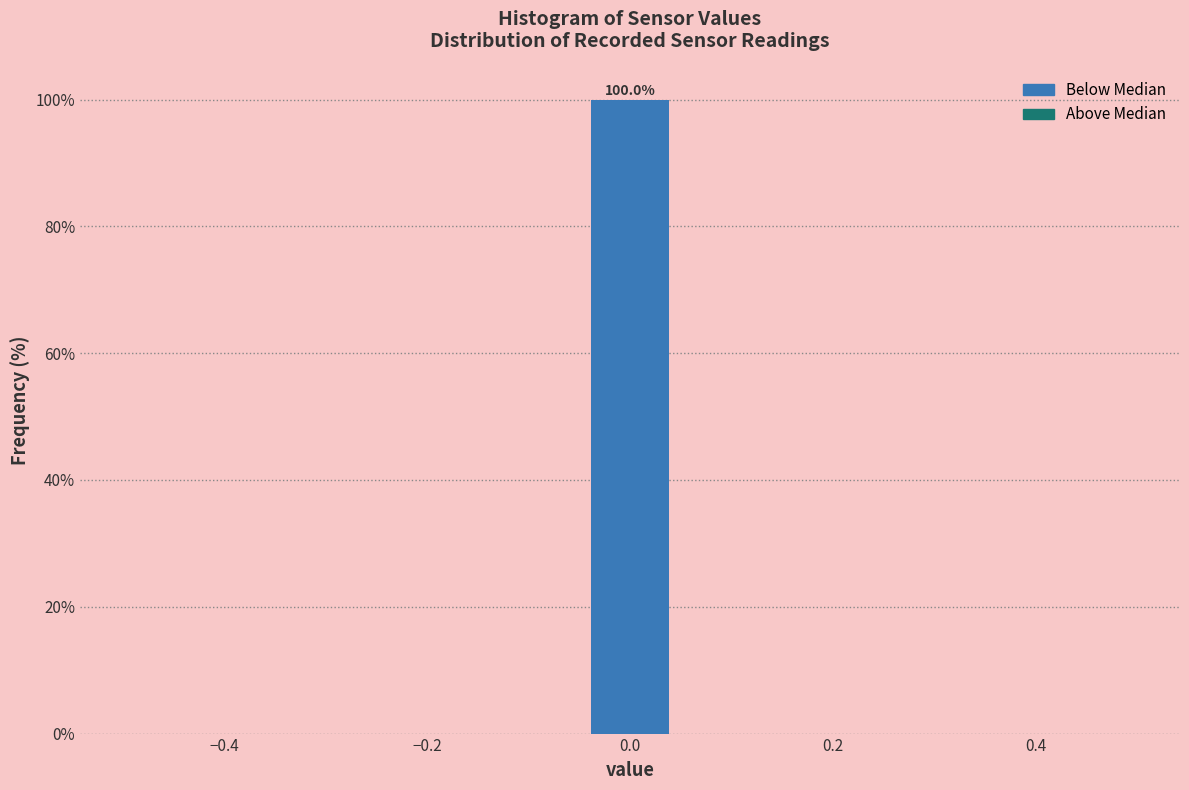

Which range on the x-axis has the tallest bar?

-0.04 to 0.04